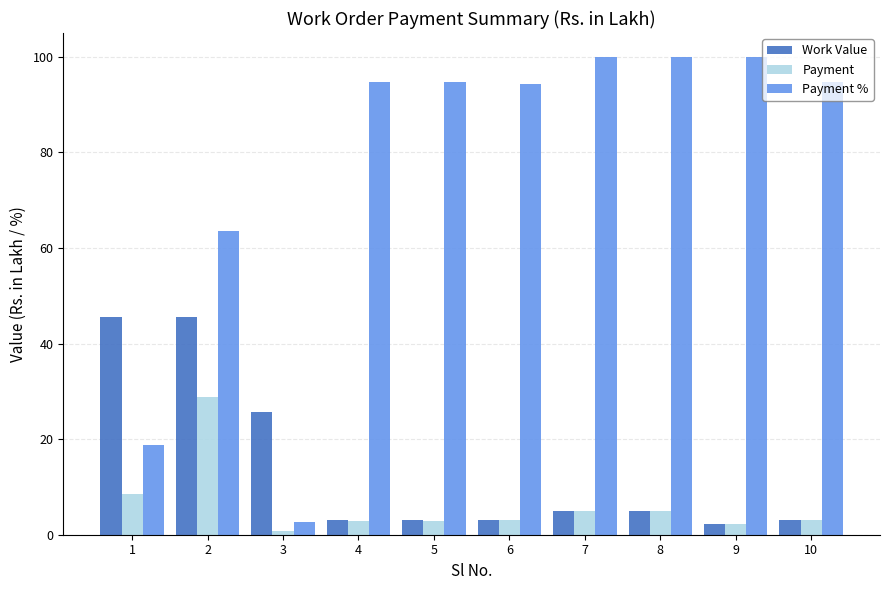

Which series changed the most between 3 and 5?

Payment %